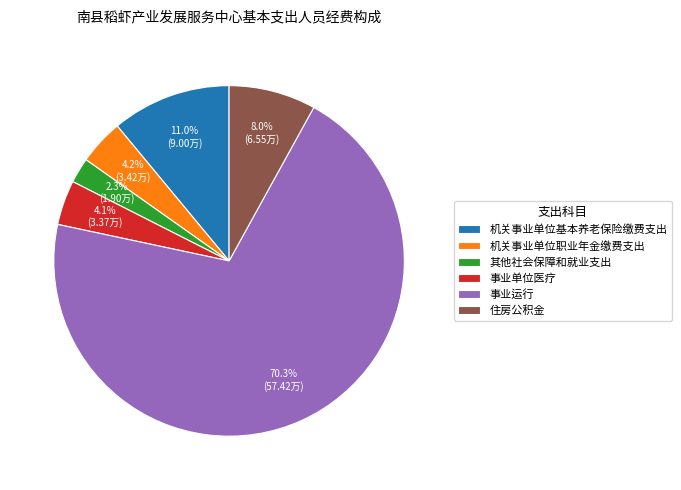

Which category has the biggest portion of the pie?

事业运行